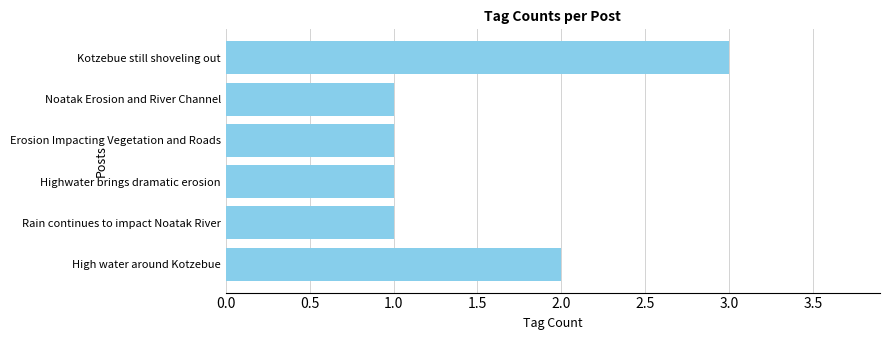

What is the difference between the maximum and minimum values?

2